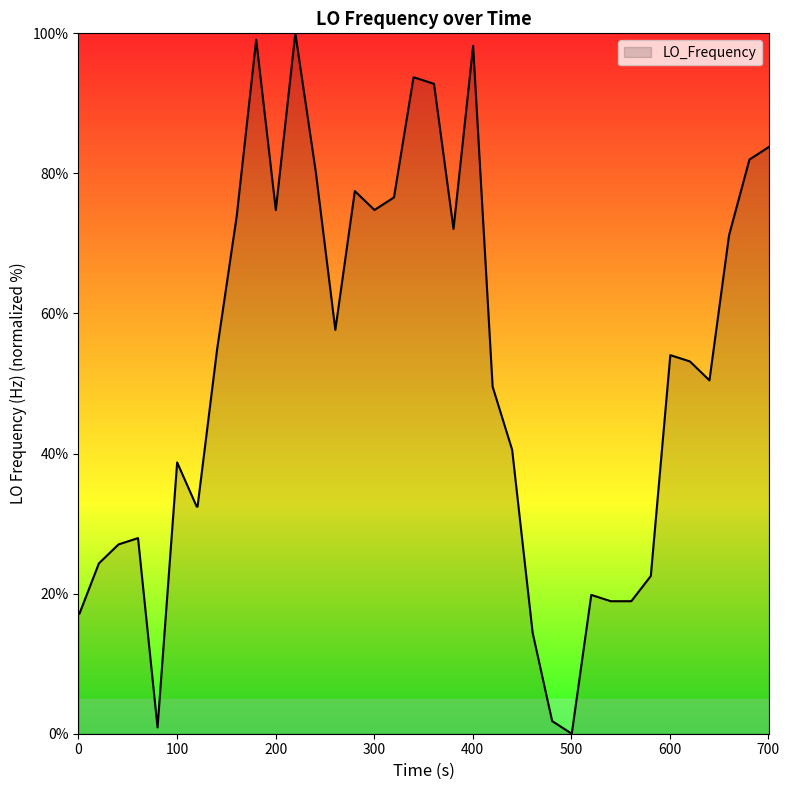

What is the greatest value displayed?

100.0